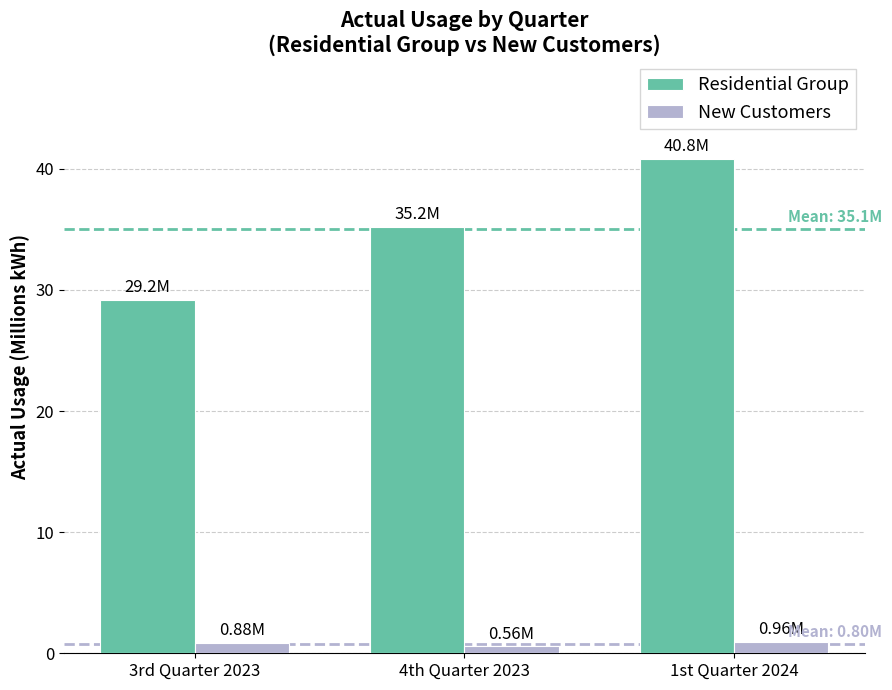

What is the label of the 3rd bar from the right?

3rd Quarter 2023